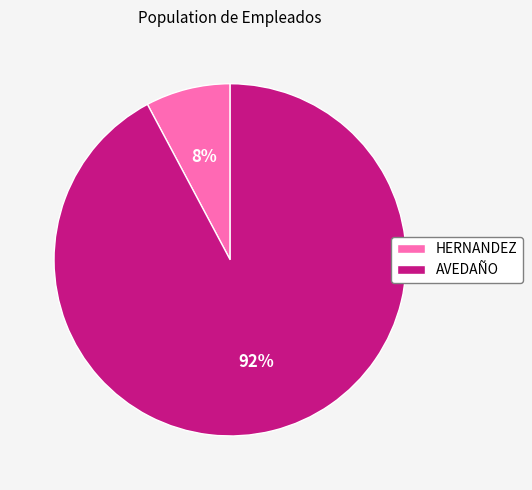

Which slice is the largest?

AVEDAÑO